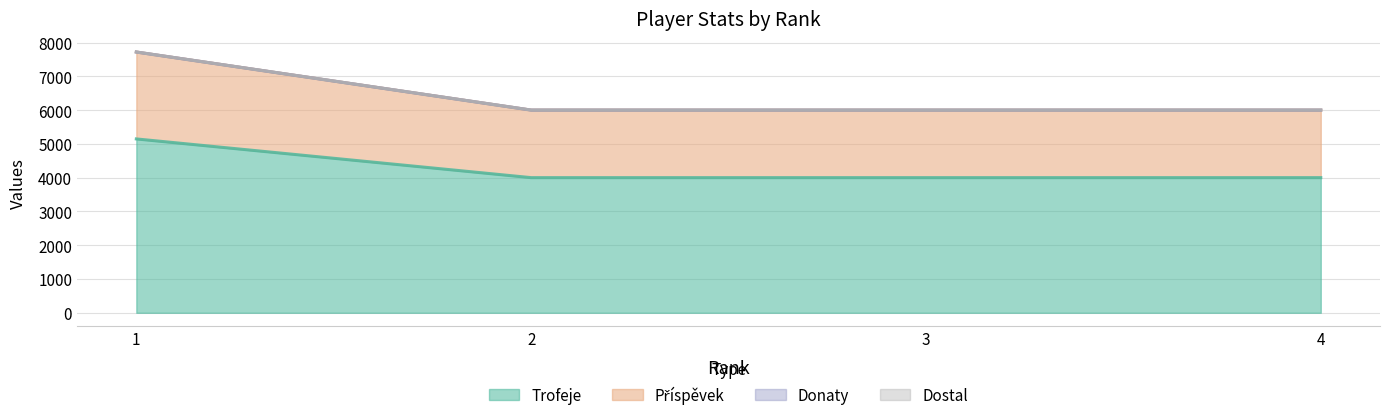

True or false: Trofeje and Příspěvek intersect in this chart.

False